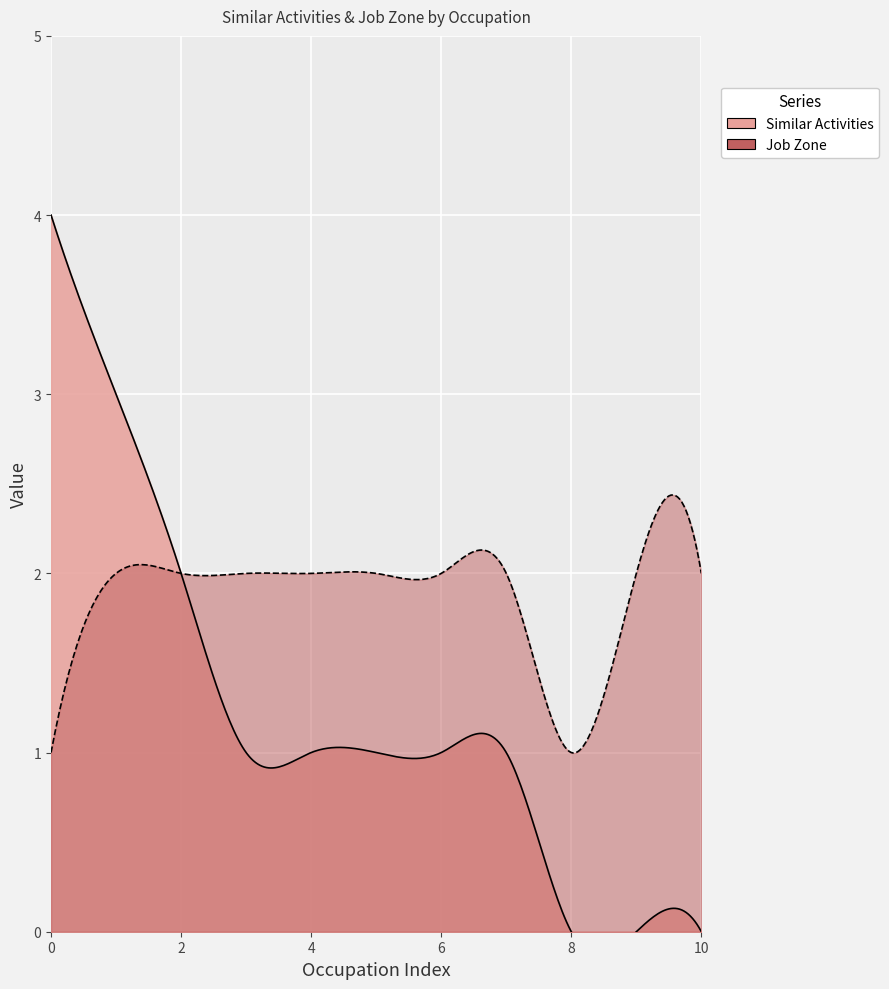

What are all the series names shown in the legend?

Similar Activities, Job Zone